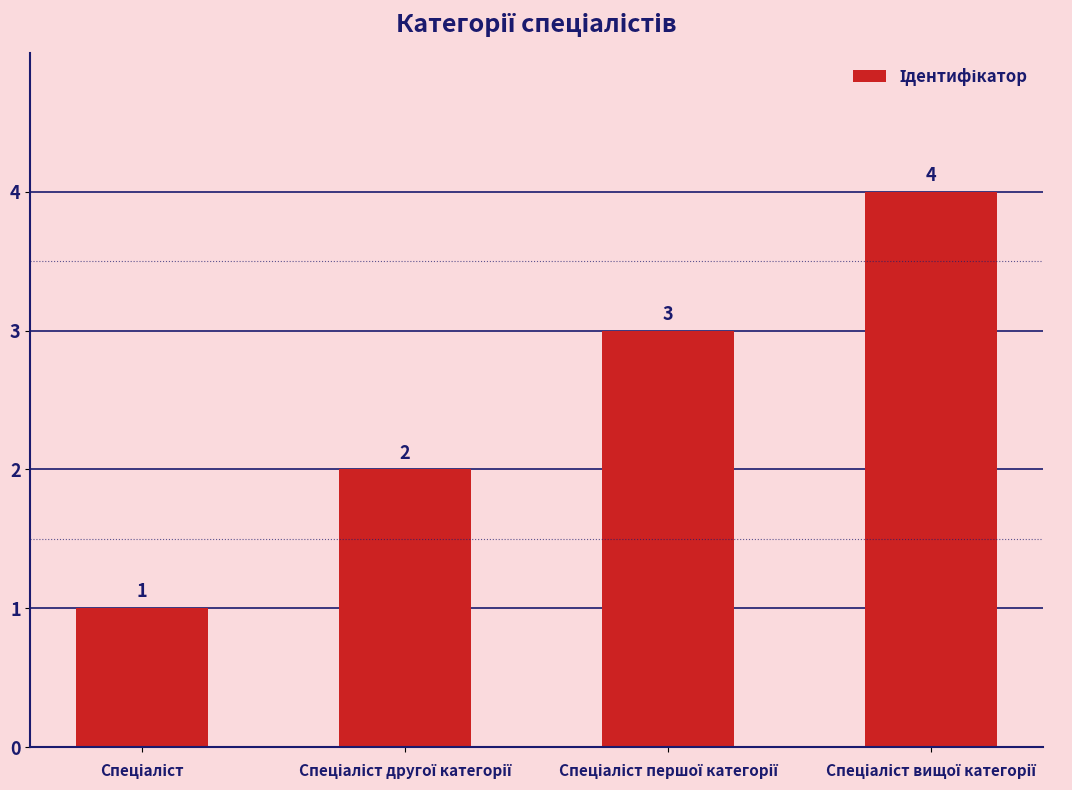

What is the difference between the maximum and minimum values?

3